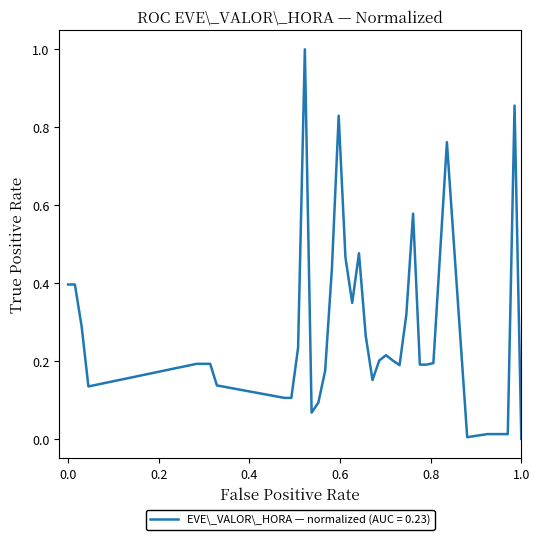

What is the greatest value displayed?

1.0